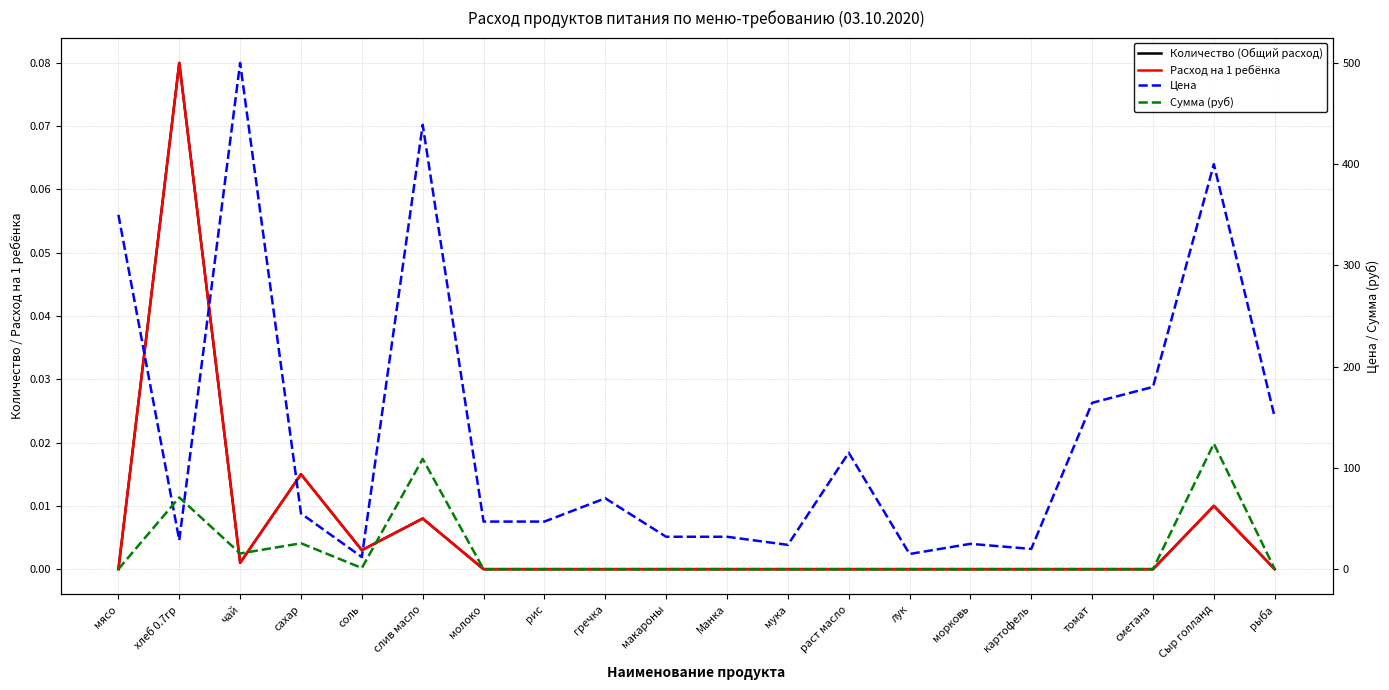

Which label corresponds to the largest value in the chart?

чай